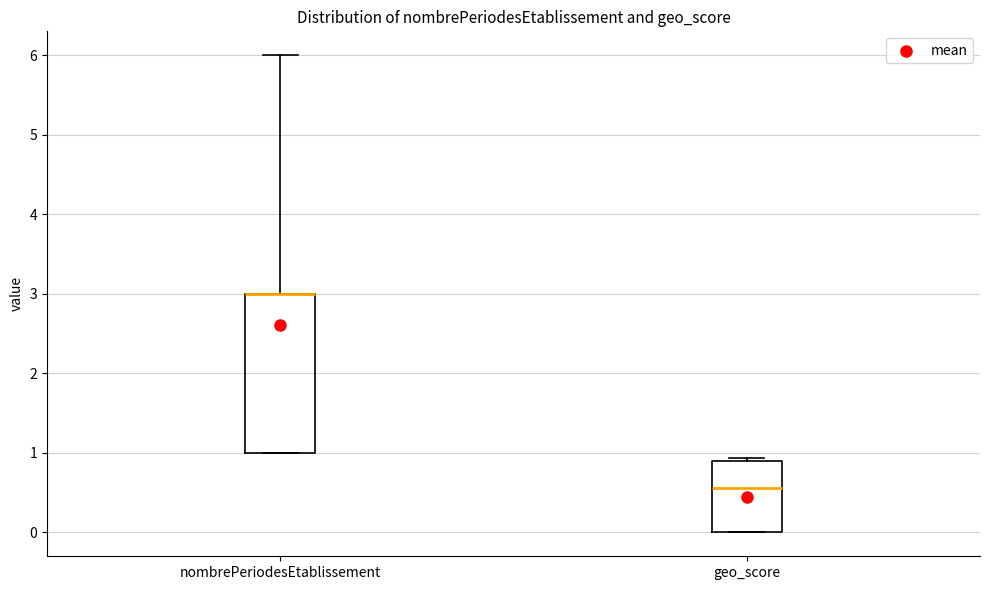

Reading left to right, transcribe this box plot: for each box, give where its median line is, the range the box spans, and where its two whiskers end, as read against the y-axis. The values are not printed on the chart, so give them approximately, as read against the axis.

nombrePeriodesEtablissement: median 3.0 (drawn on the box's upper edge), box 1.0 to 3.0, whiskers 1.0 to 6.0
geo_score: median 0.6, box 0.0 to 0.9, whiskers 0.0 to 0.9 (just above the box's upper edge)